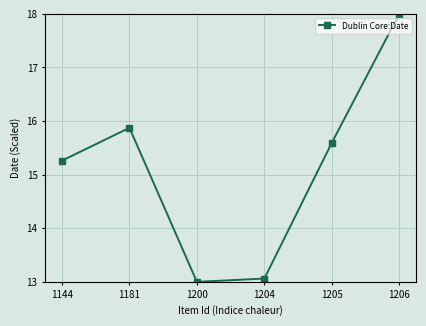

What is the difference between the second highest and minimum values?

2.9